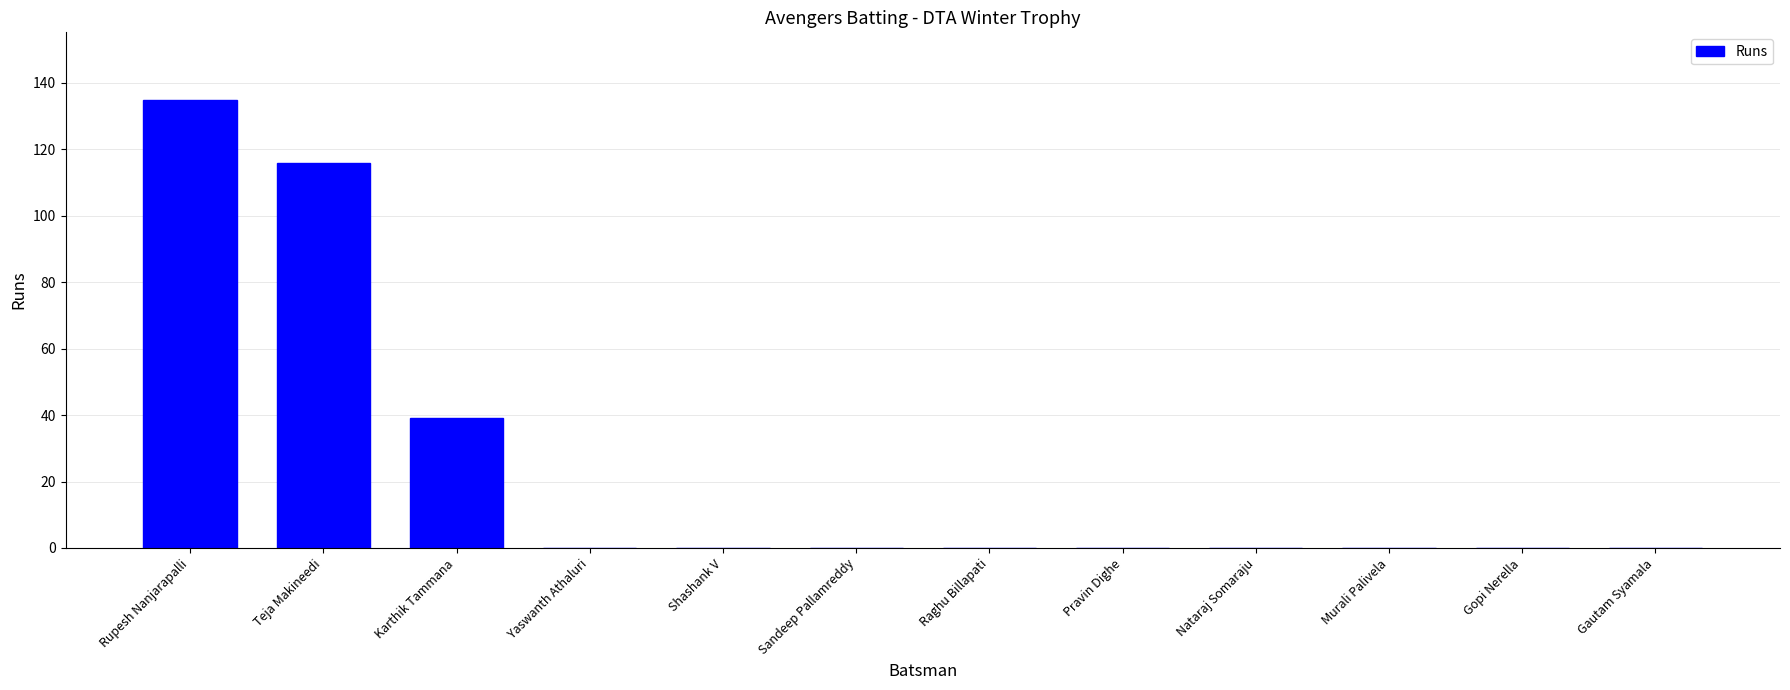

At which category does the chart reach its peak across all series?

Rupesh Nanjarapalli